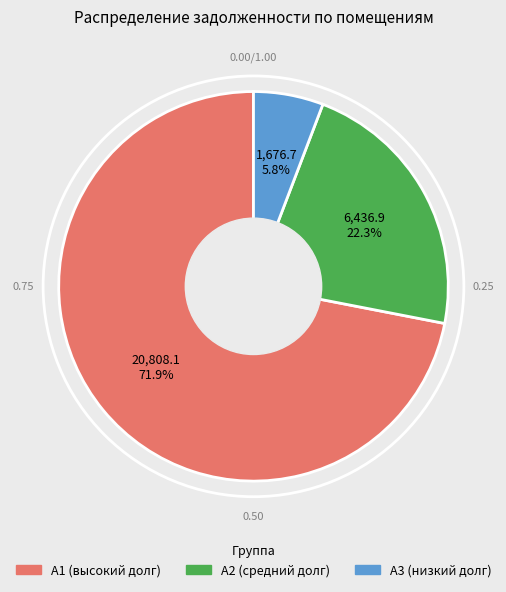

To the nearest percent, what is the difference between the largest and smallest slice percentages?

66%